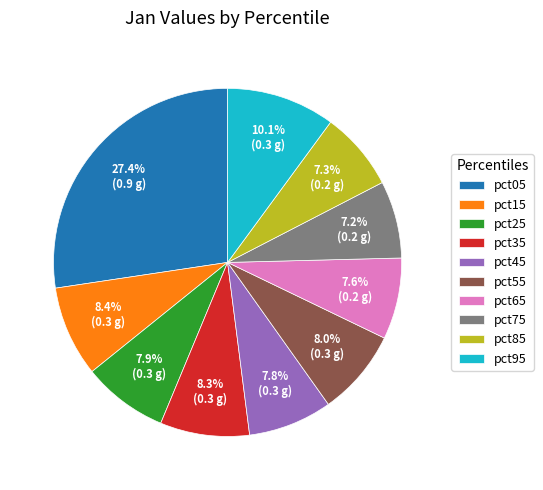

Does pct75 represent more than half of the total?

No